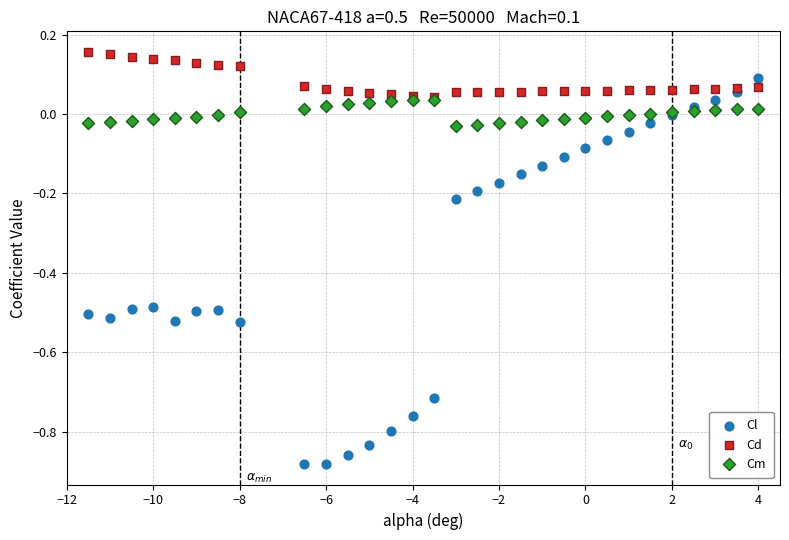

Which series contains the lowest Y value?

Cl